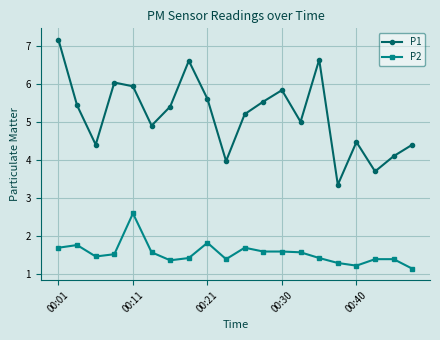

List the series in order of their peak value, lowest first.

P2, P1